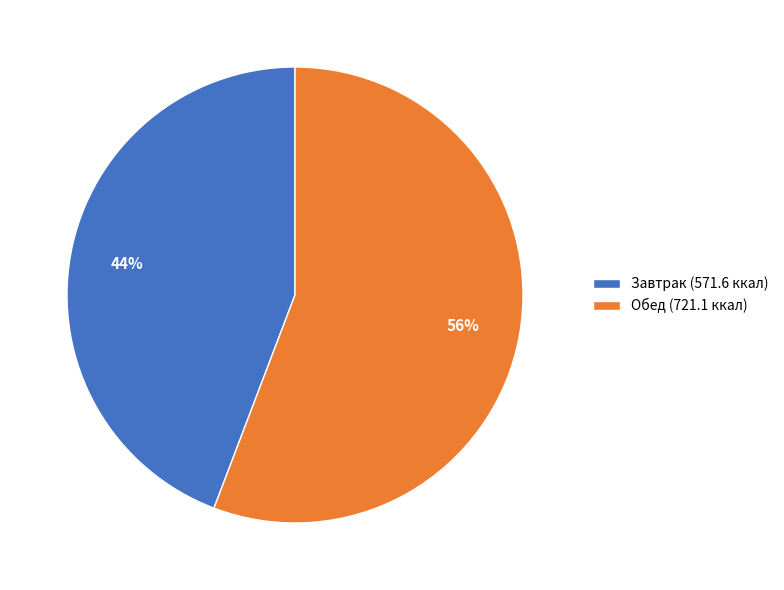

What is the largest slice in the pie chart?

Обед (721.1 ккал)